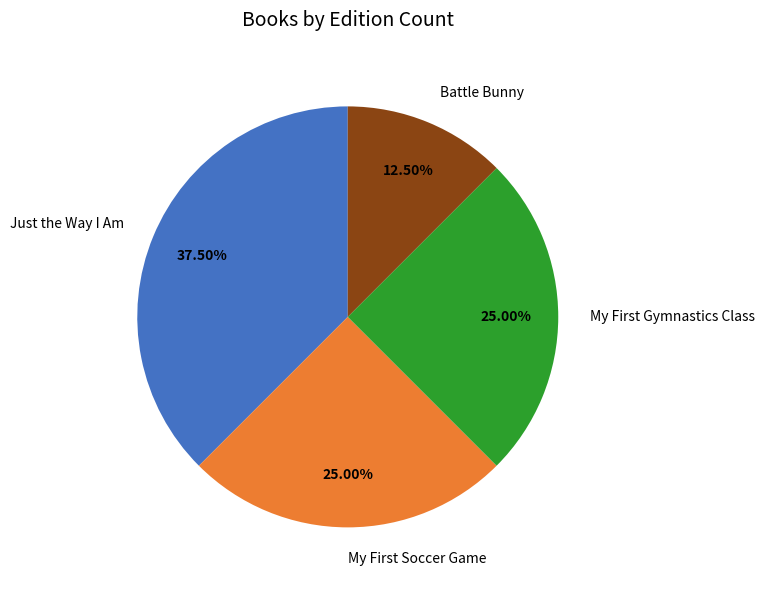

Is there a majority slice in this chart?

No